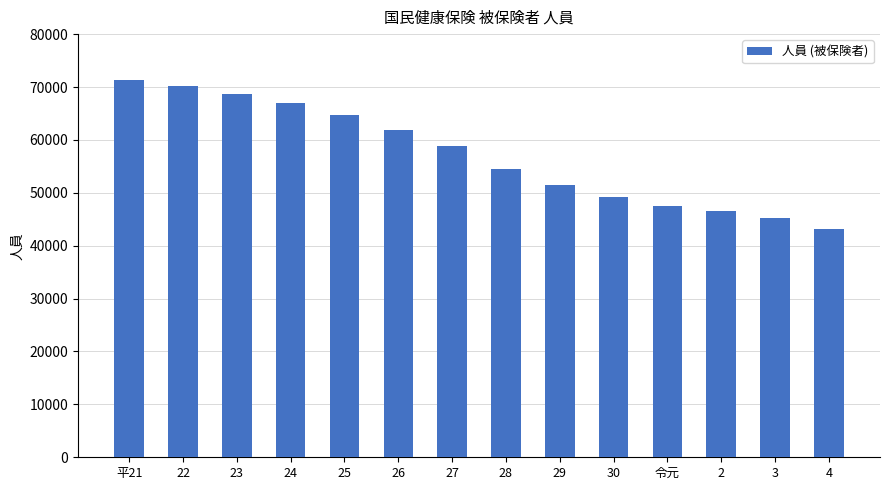

Is it true that the value at 平21 is 71242?

True